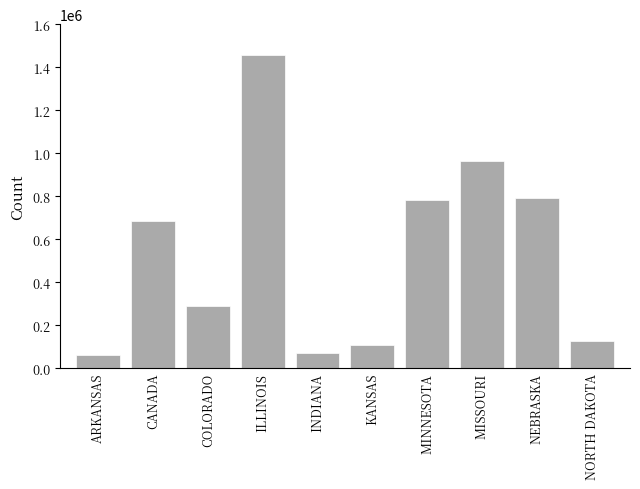

What is the change in value from ARKANSAS to COLORADO?

+230034